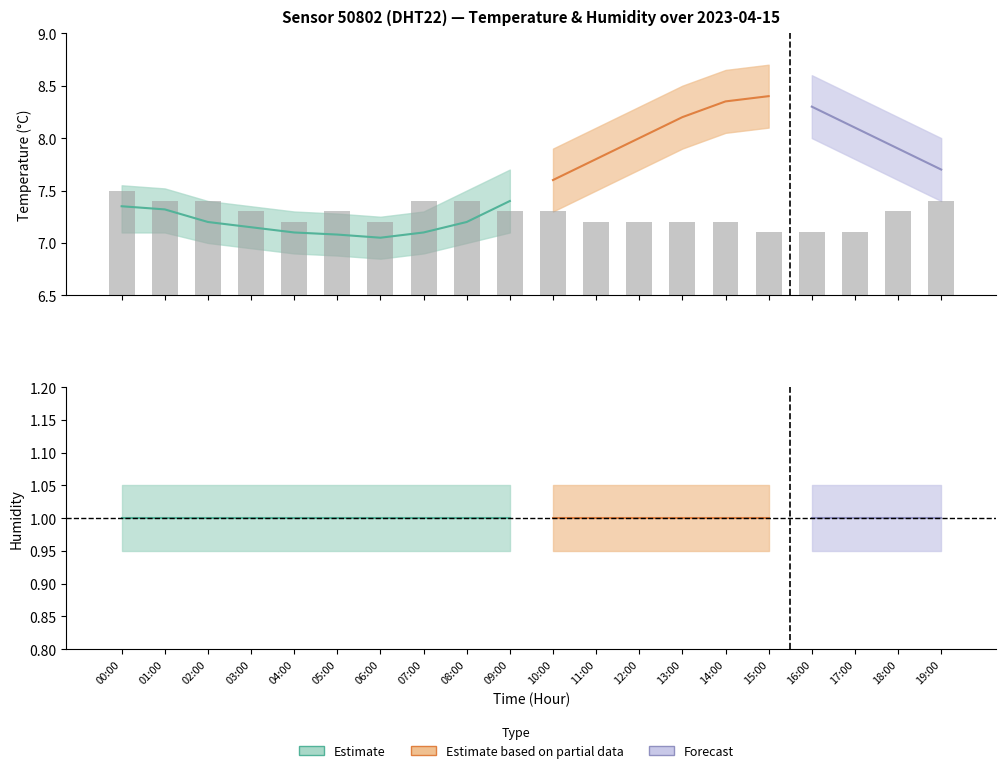

List the labels in order of temperature_upper value, largest first.

15:00, 14:00, 16:00, 13:00, 17:00, 12:00, 18:00, 11:00, 19:00, 10:00, 09:00, 00:00, 01:00, 08:00, 02:00, 03:00, 04:00, 07:00, 05:00, 06:00